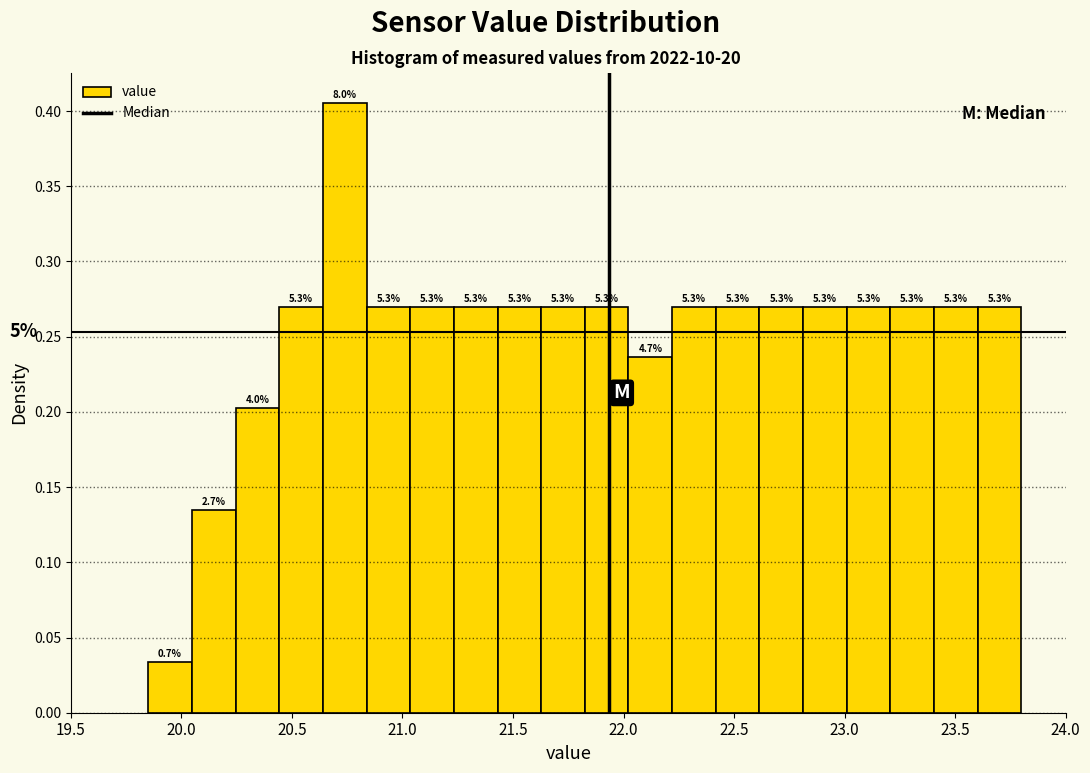

Around what value on the x-axis is the tallest bar? Give the approximate position of its centre, as read against the axis.

20.75